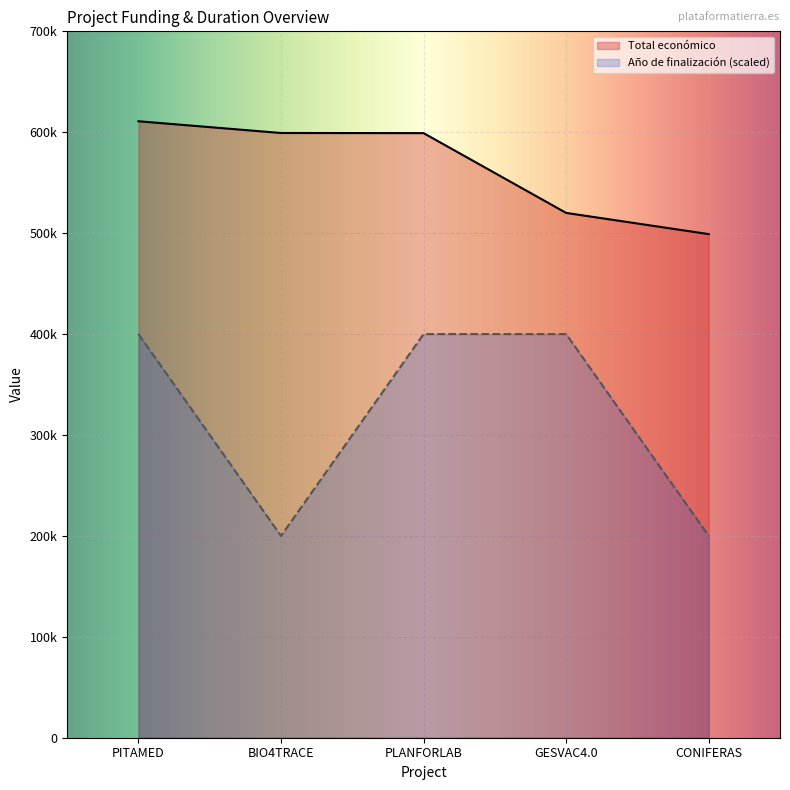

What are all the series names shown in the legend?

Total económico, Año de finalización (scaled)